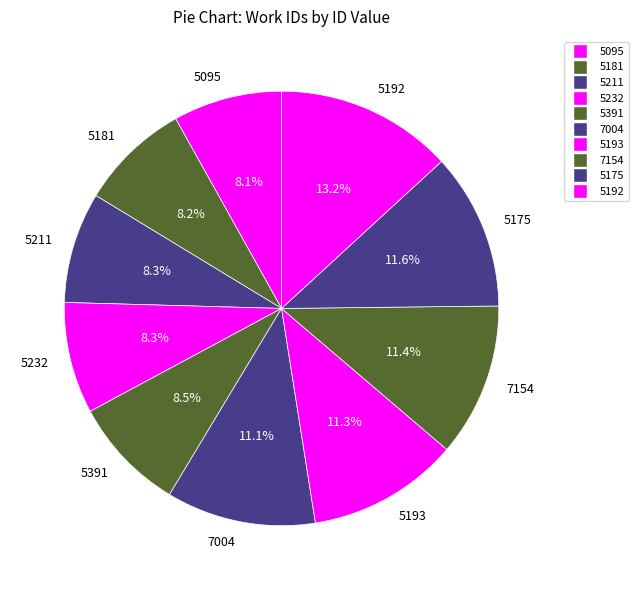

To the nearest percent, what is the combined percentage of 7154 and 5095?

20%